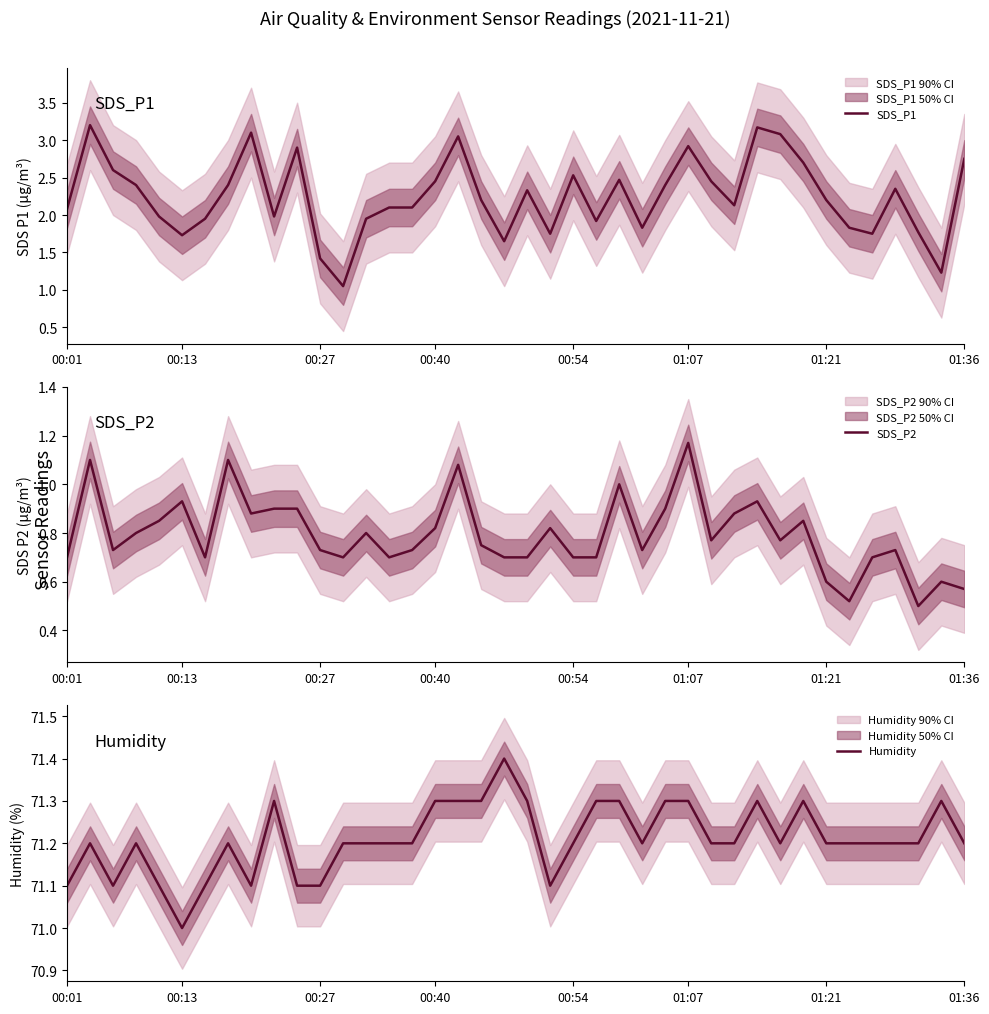

How many lines are shown in the chart?

3